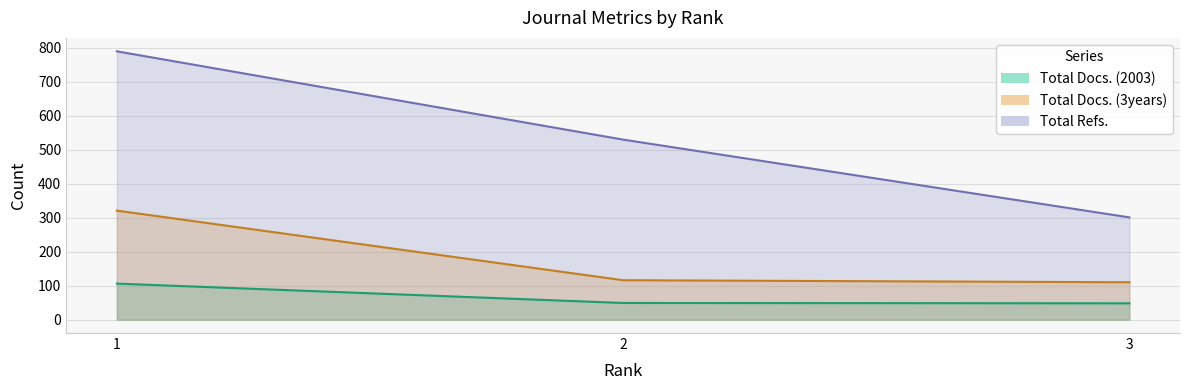

Which series has the largest range (max minus min)?

Total Refs.